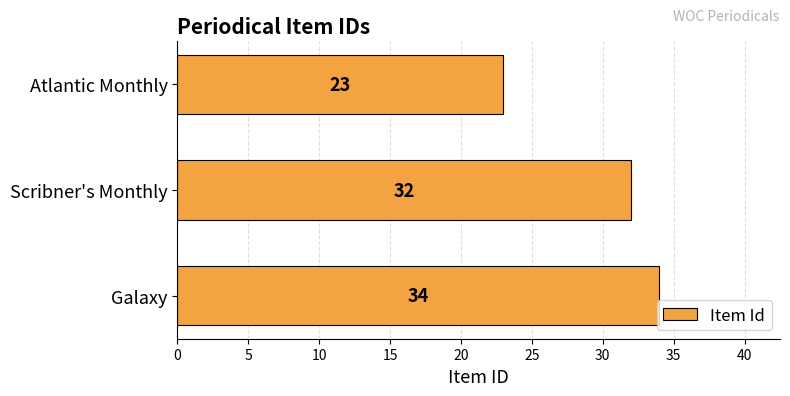

Rank the categories by value from highest to lowest.

Galaxy, Scribner's Monthly, Atlantic Monthly